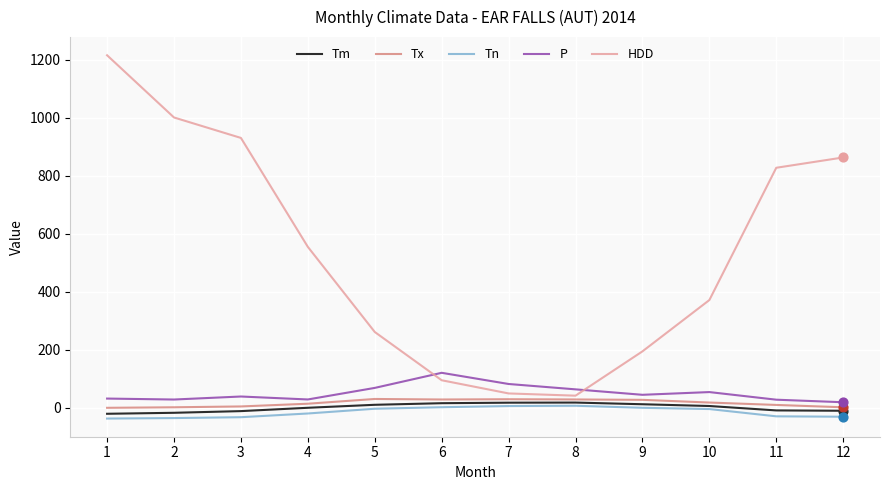

Which series has the largest total across all categories?

HDD